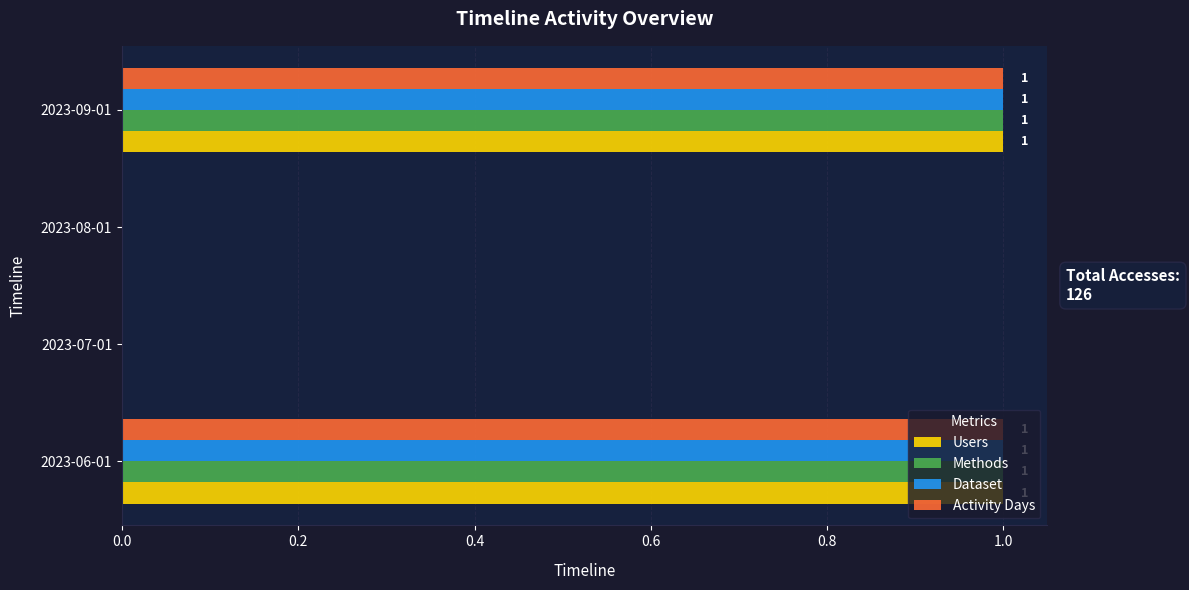

What is the total value across all series at 2023-06-01?

4